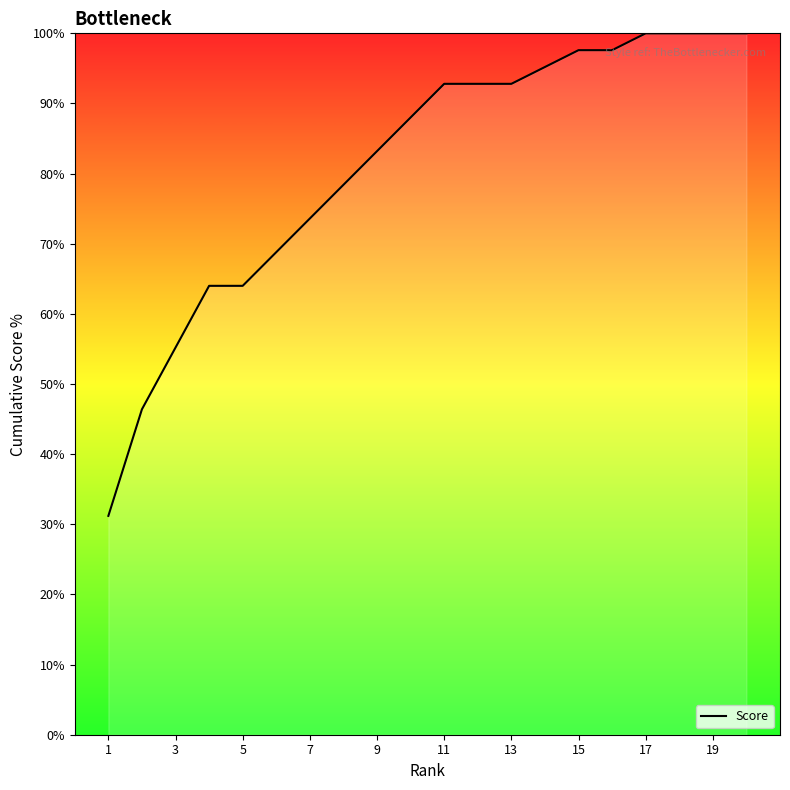

What is the difference between the maximum and minimum values?

68.8